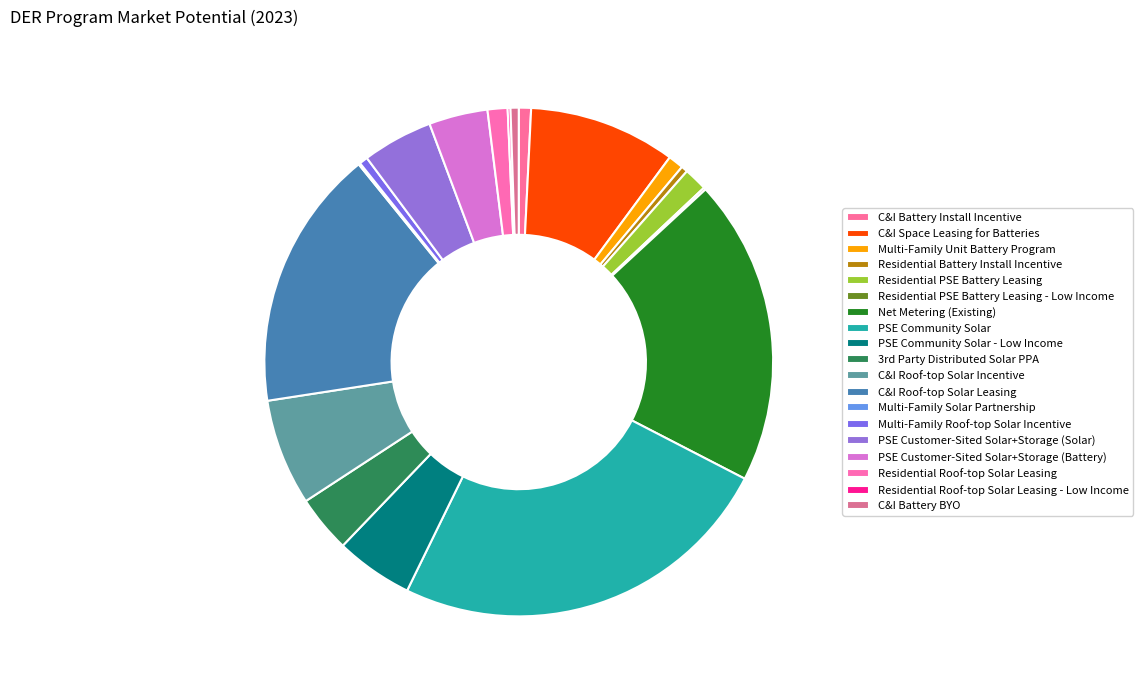

What percentage is NOT represented by PSE Customer-Sited Solar+Storage (Solar)?

95.5%